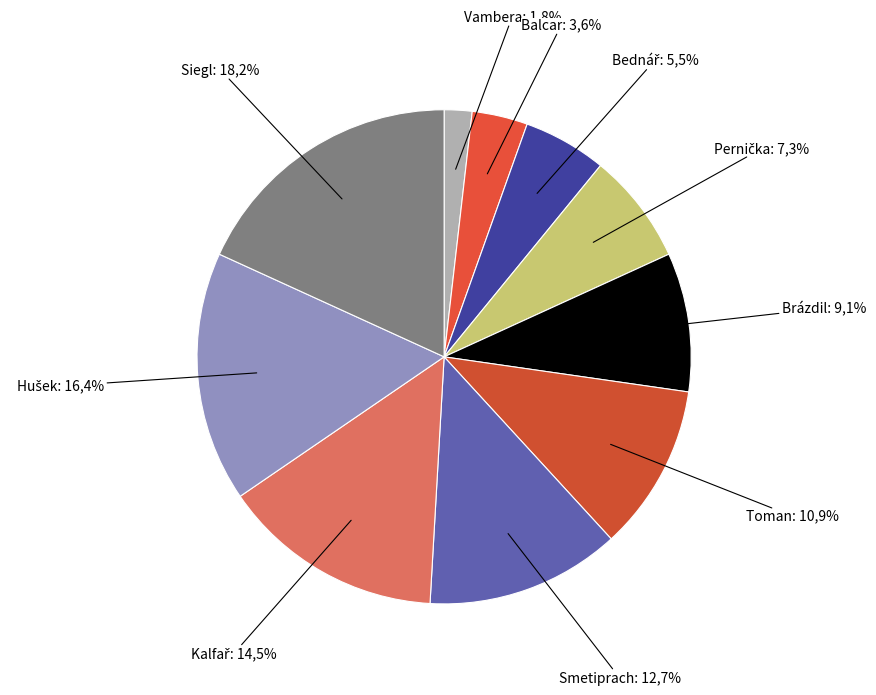

How many segments does this pie chart have?

10